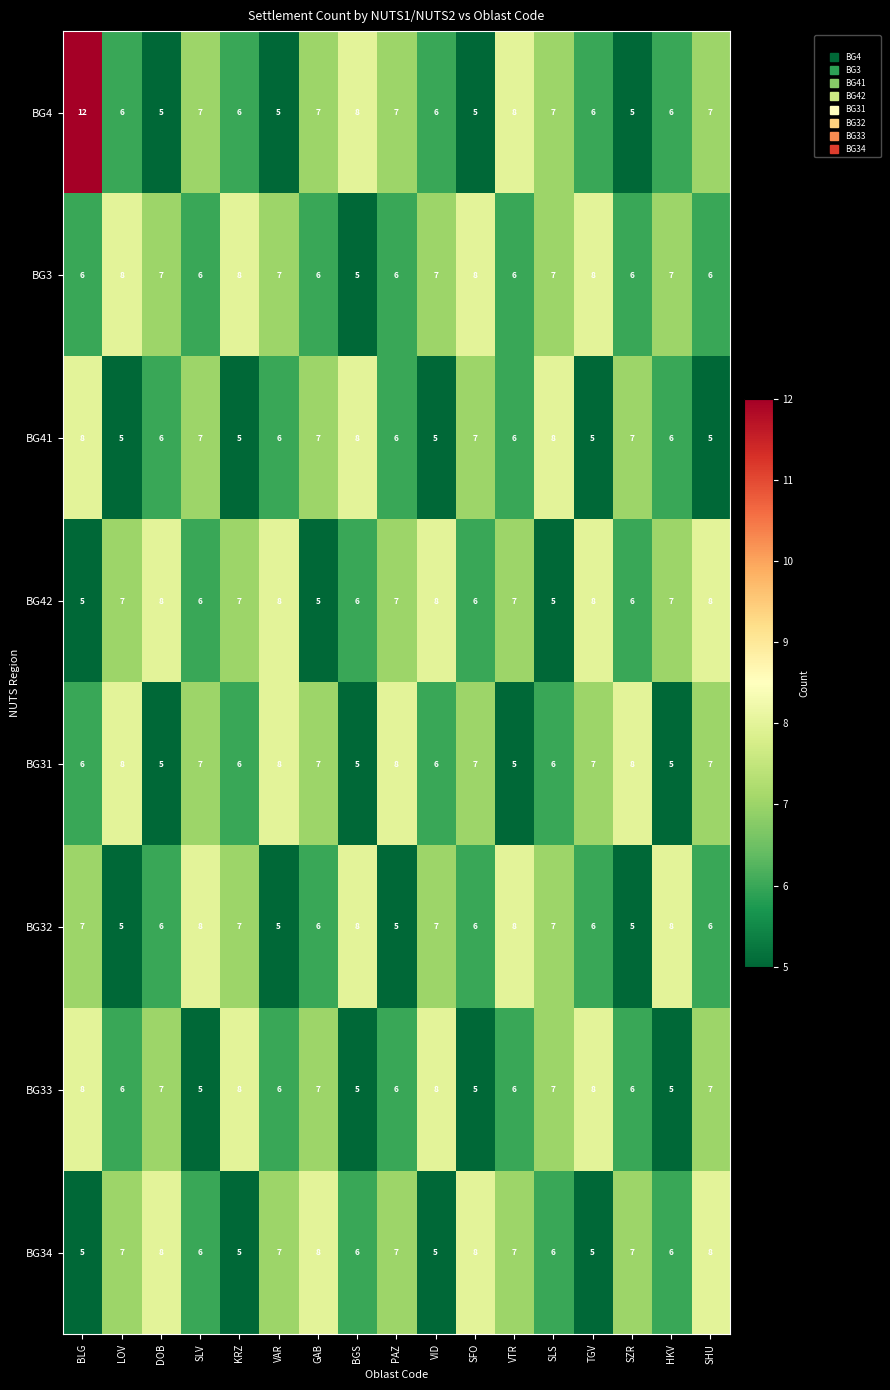

At which category is the sum across all series the highest?

BLG